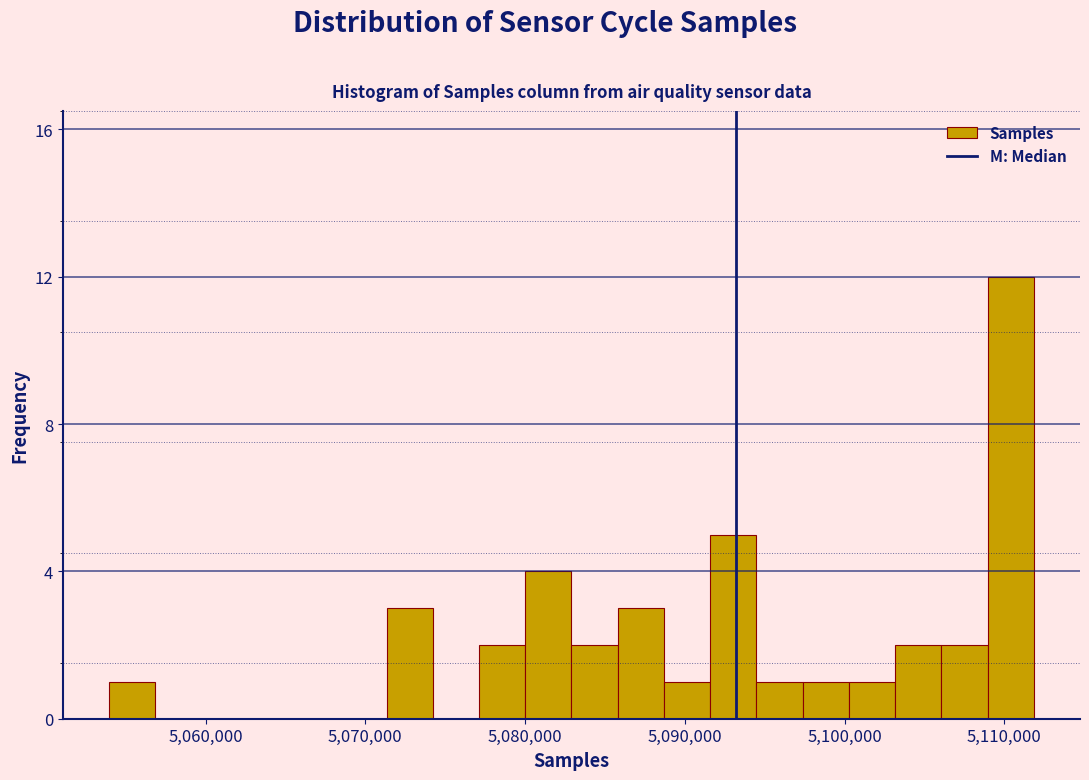

Around what value on the x-axis is the tallest bar? Give the approximate position of its centre, as read against the axis.

5110000